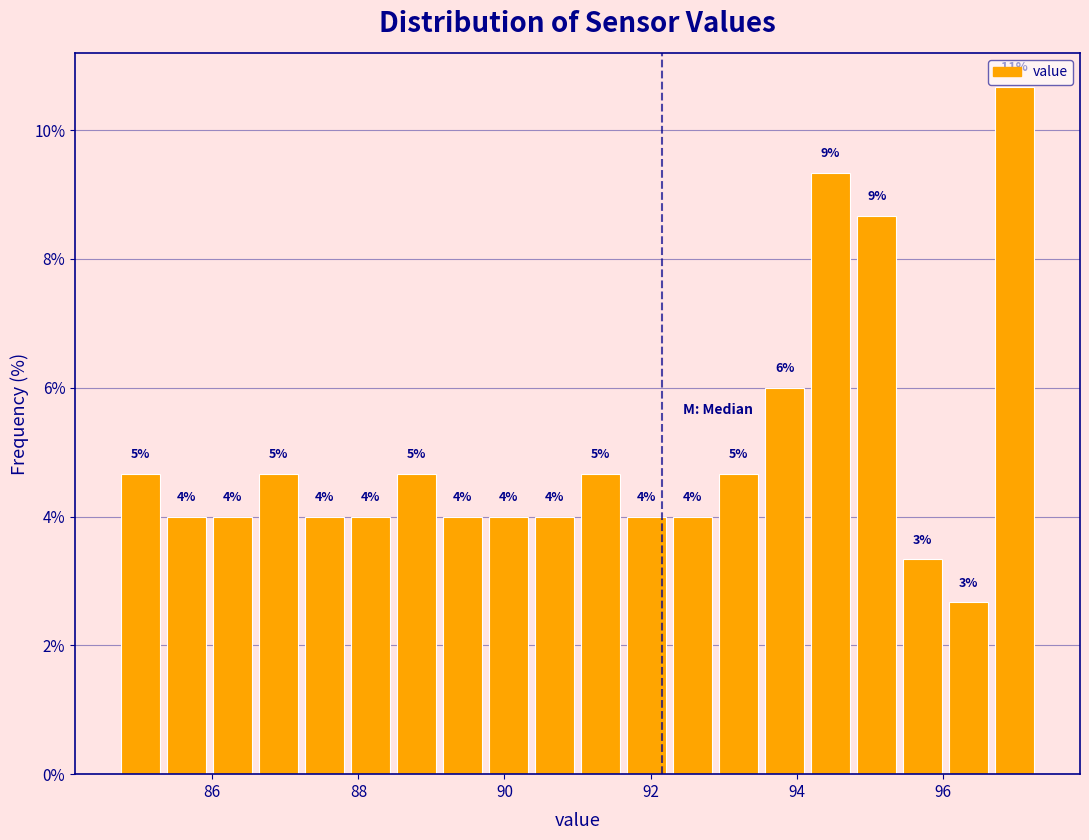

Read against the x-axis, roughly where is the centre of the tallest bar?

97.0